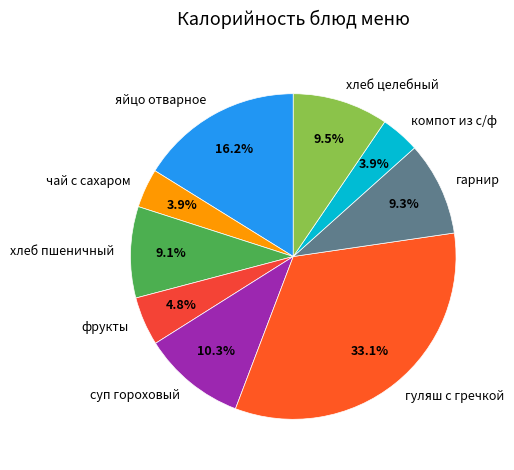

Does хлеб пшеничный represent more than half of the total?

No